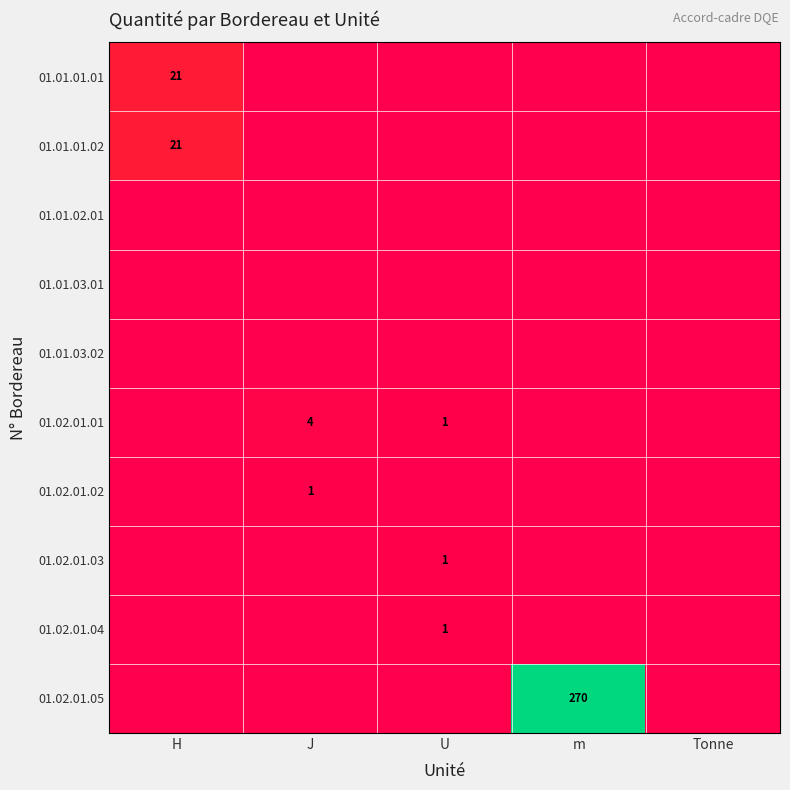

Is it true that 01.01.01.01 equals 29 at H?

False